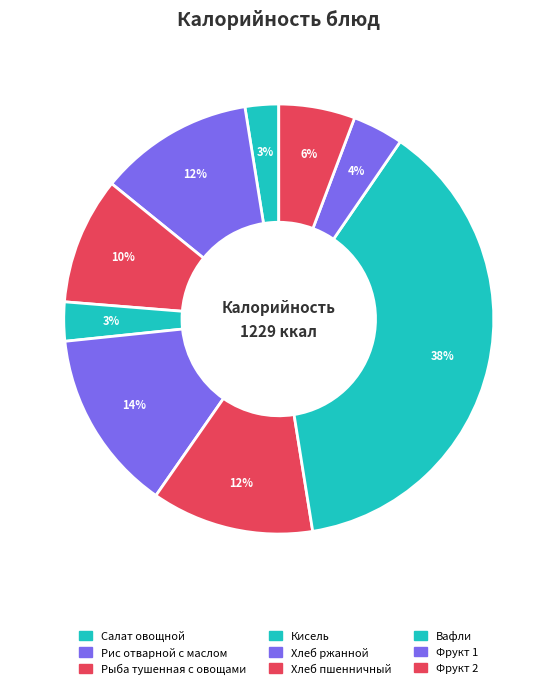

Count the number of slices in the pie.

9